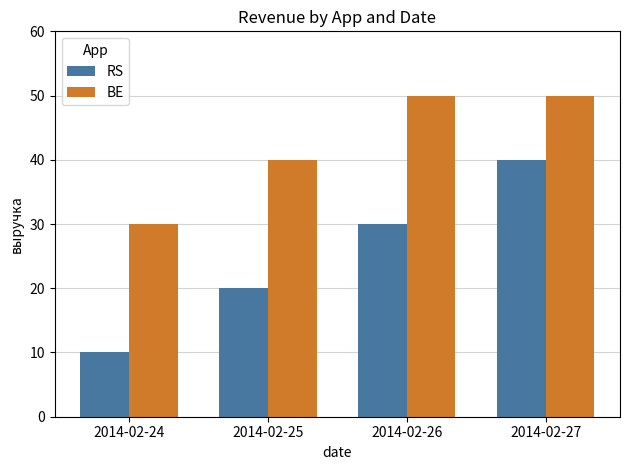

Which category has the lowest value in the RS series?

2014-02-24